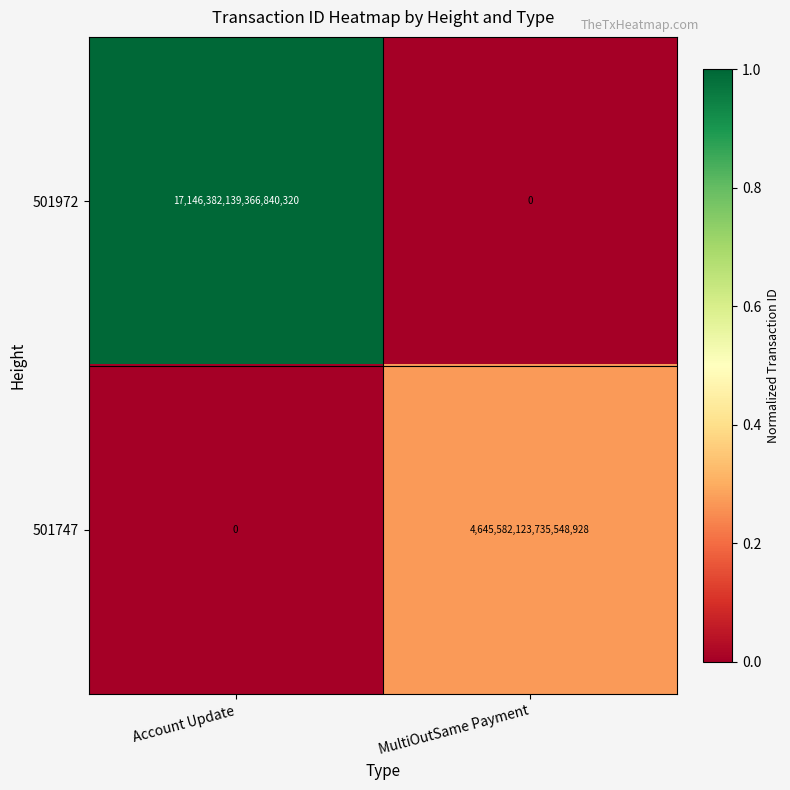

True or false: 501747 has a value of 4645582123735548928 at MultiOutSame Payment.

True